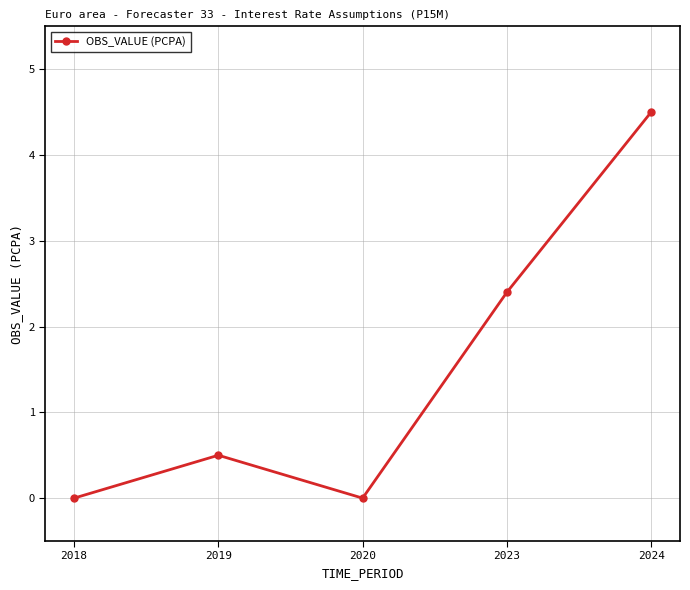

What is the value of the 5th point from the left?

4.5